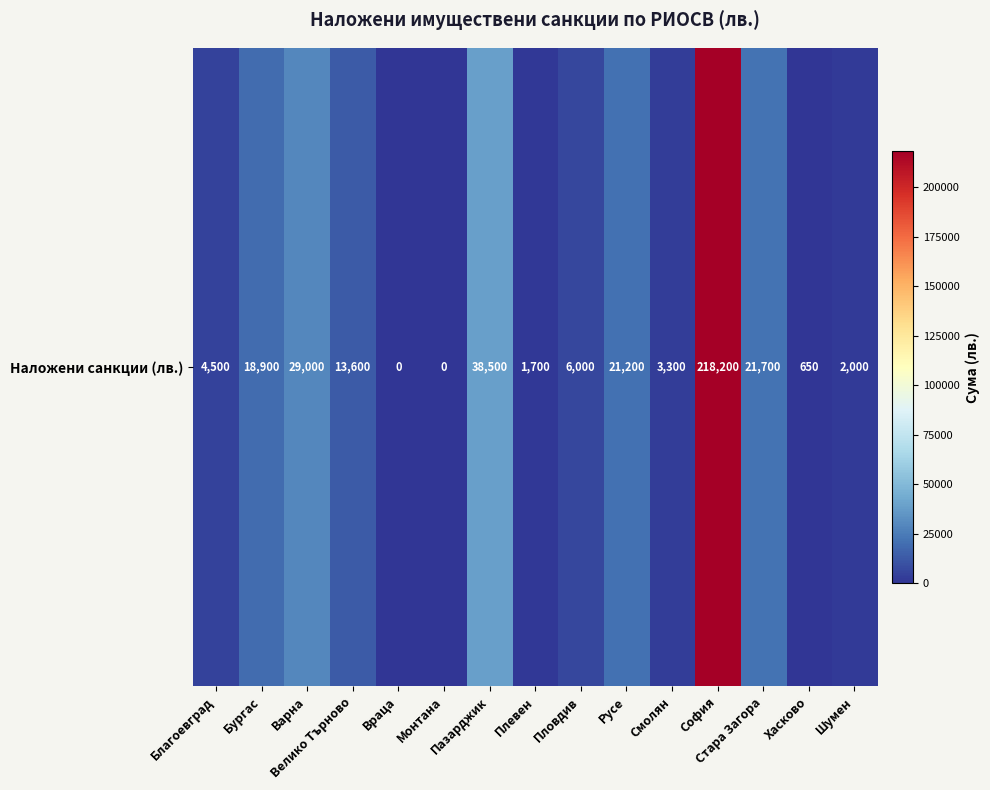

What is the difference between the second highest and second lowest values?

38500